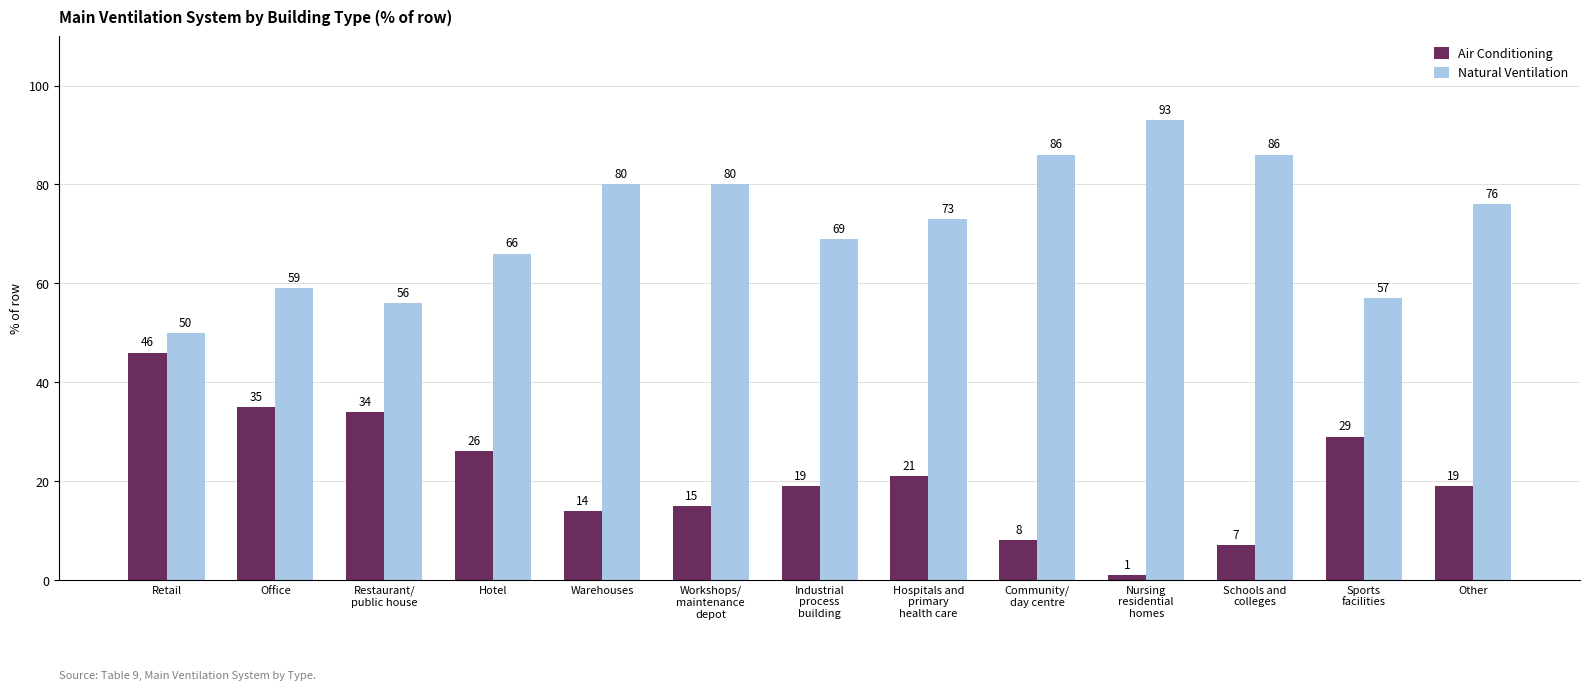

What is the difference between the Natural Ventilation values at Nursing
residential
homes and Restaurant/
public house?

37